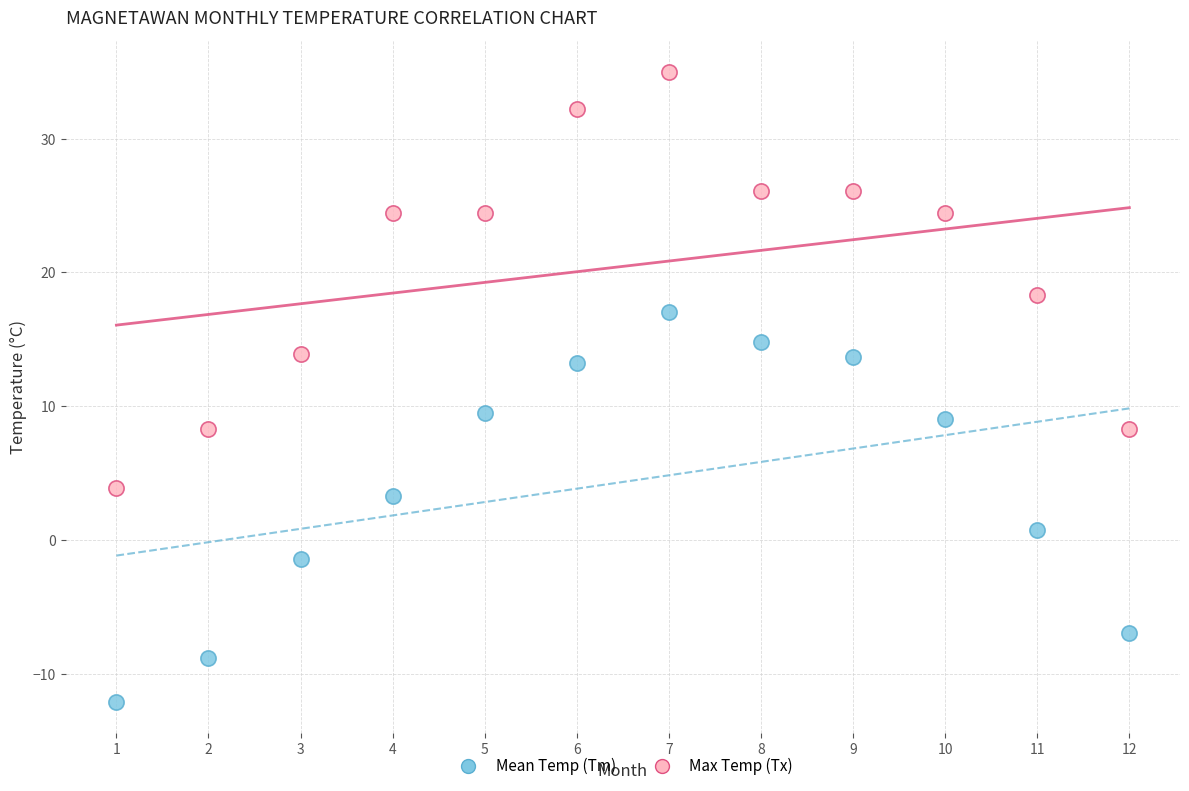

Which series has the widest spread of Y values?

Max Temp (Tx)